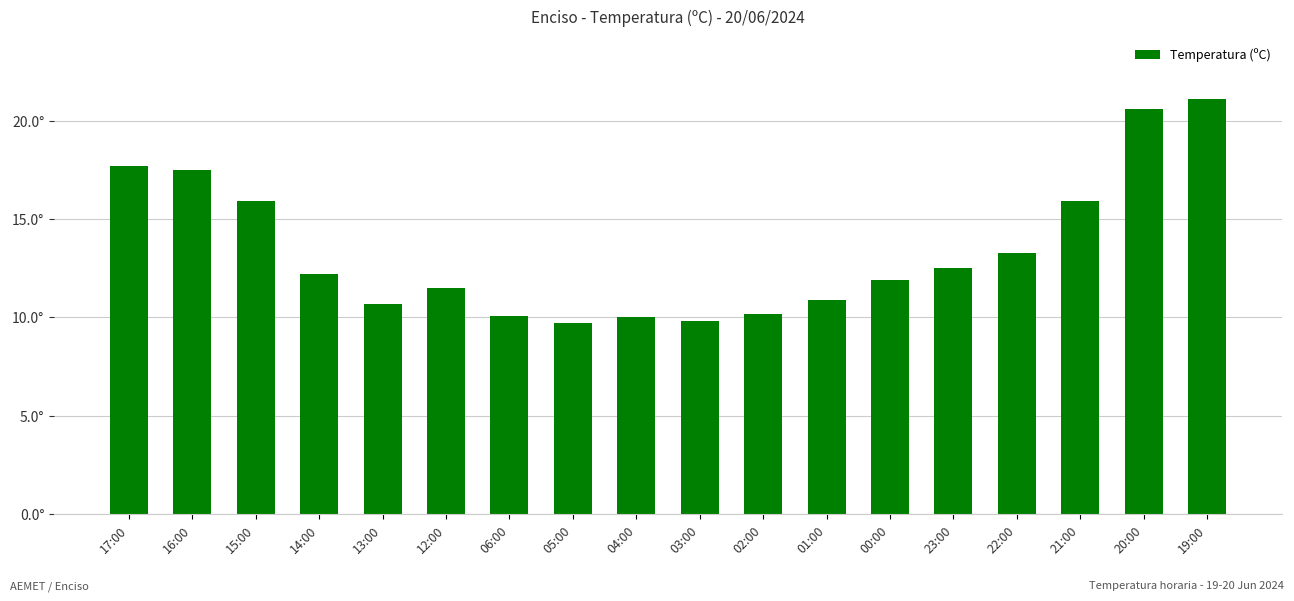

Does the chart contain any negative values?

No